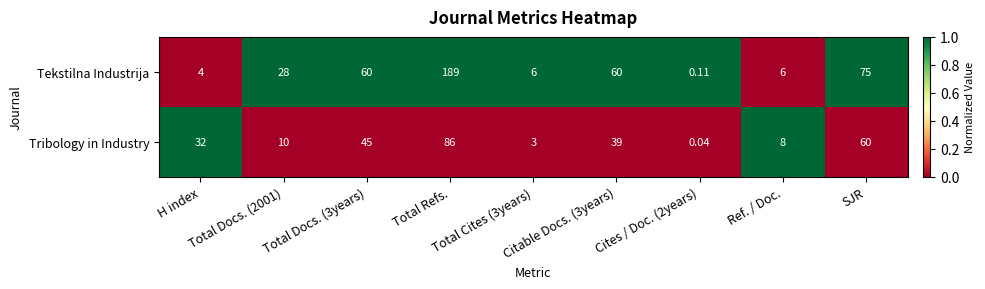

Rank the series by their maximum value, from highest to lowest.

Tekstilna Industrija, Tribology in Industry